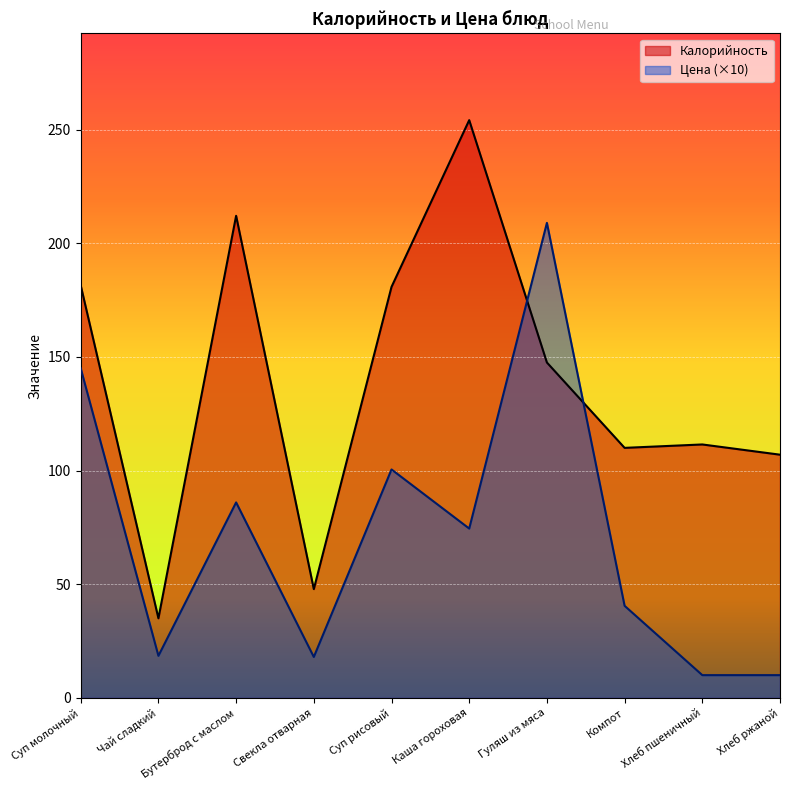

Reading left to right, what are all the values shown in this chart?

Калорийность: 181.5	35.0	212.1	47.9	180.8	254.2	147.6	110.0	111.5	107.0
Цена: 145.0	18.5	86.0	18.0	100.5	74.5	209.0	40.5	10.0	10.0